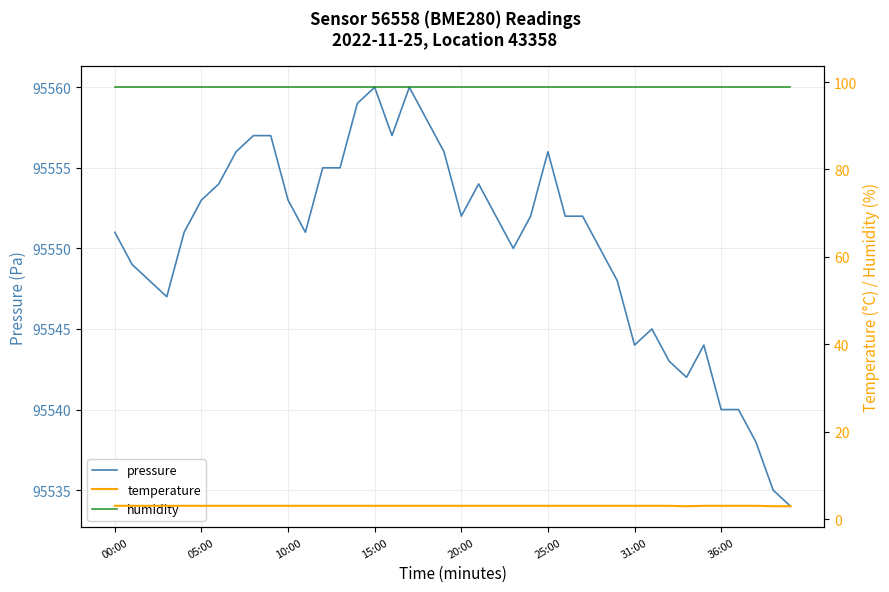

What is the label of the 17th point from the right?

23